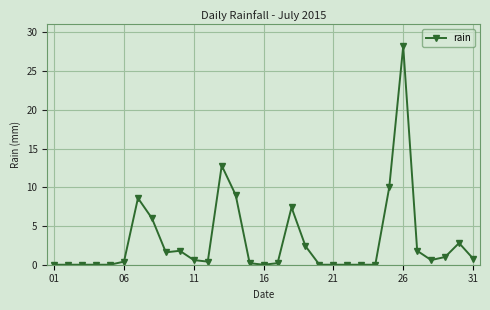

What is the difference between the second highest and second lowest values?

12.8